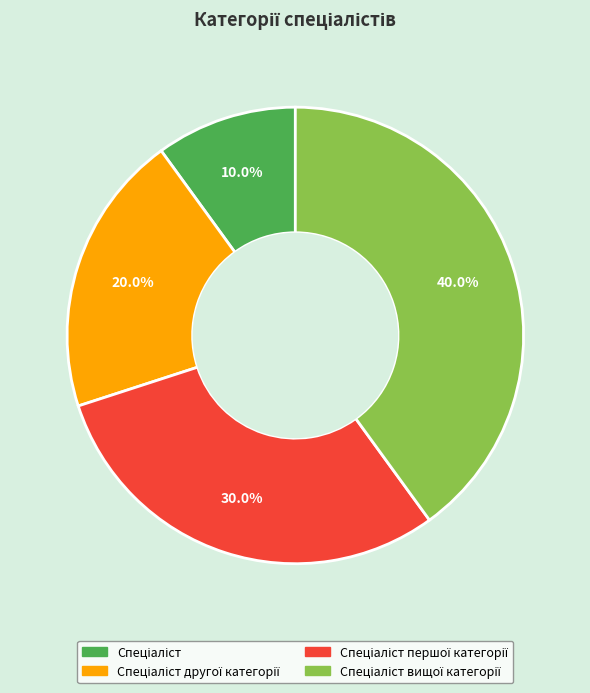

Does any single category account for the majority?

No